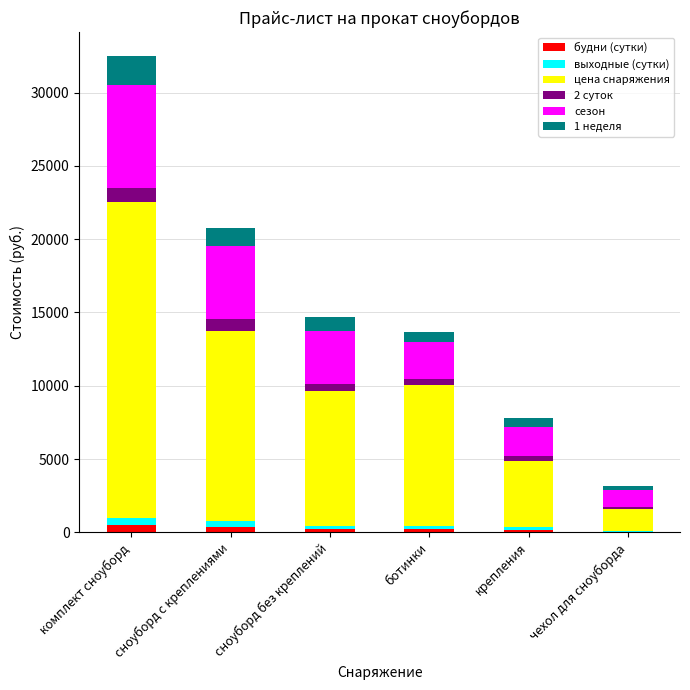

At which category is the sum across all series the highest?

комплект сноуборд